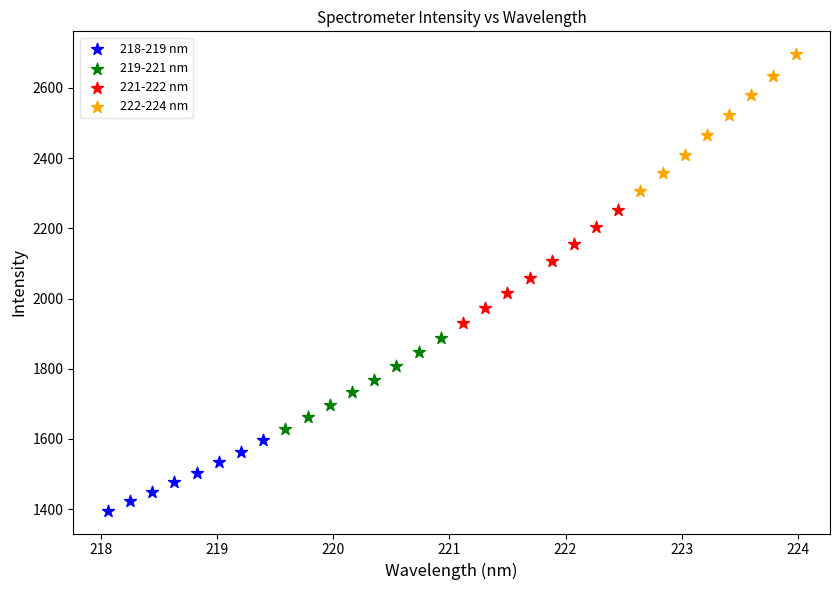

Which series contains the highest Y value?

222-224 nm